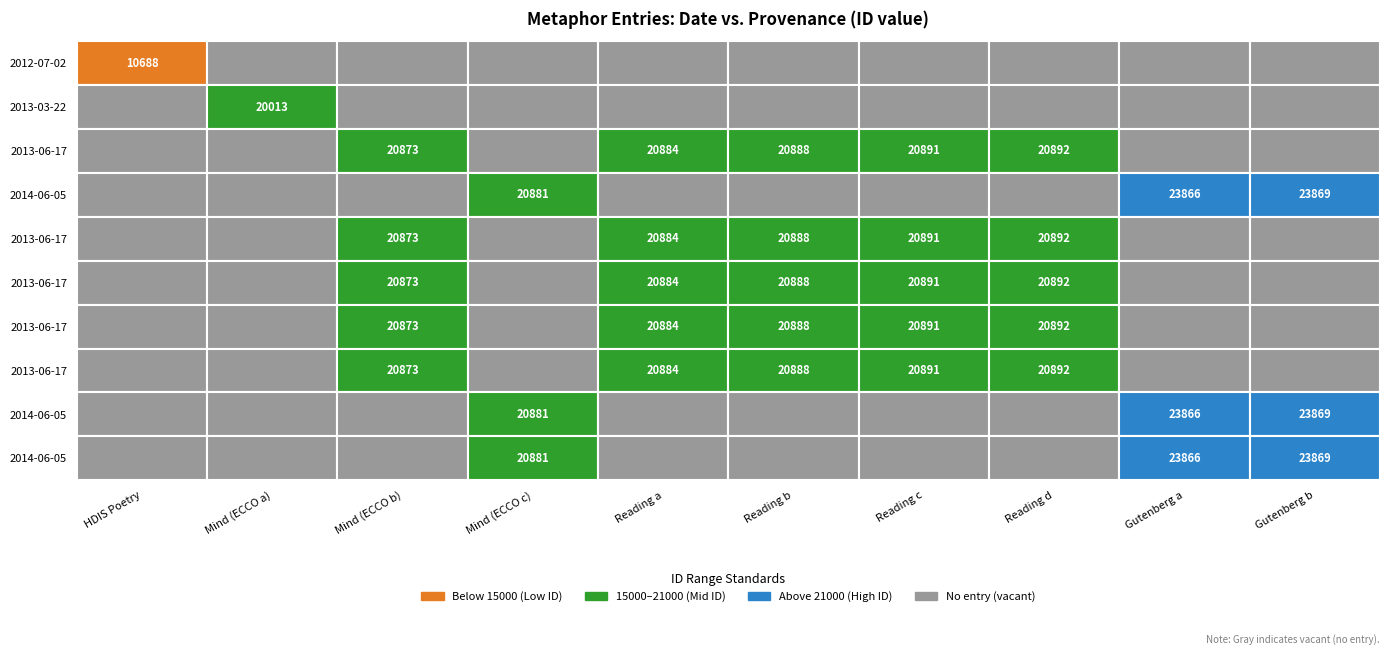

True or false: the data shows 28429 at 1.

False